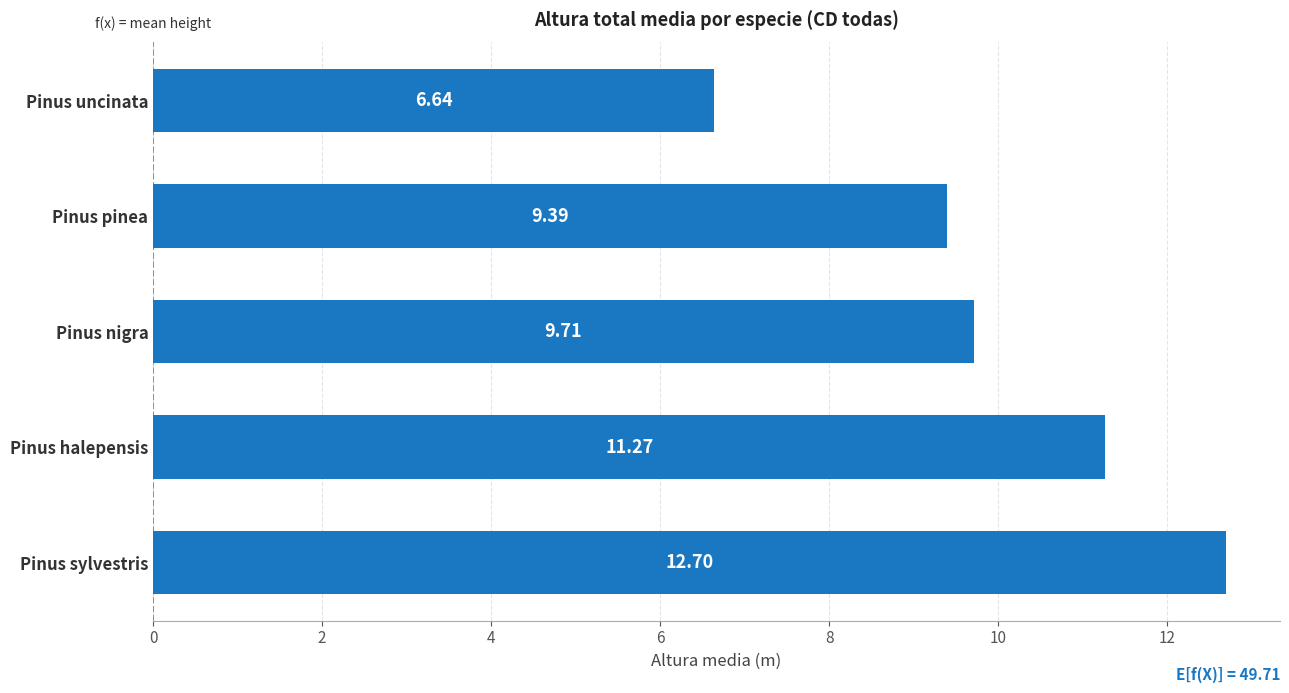

Which category has the highest value across all series?

Pinus sylvestris